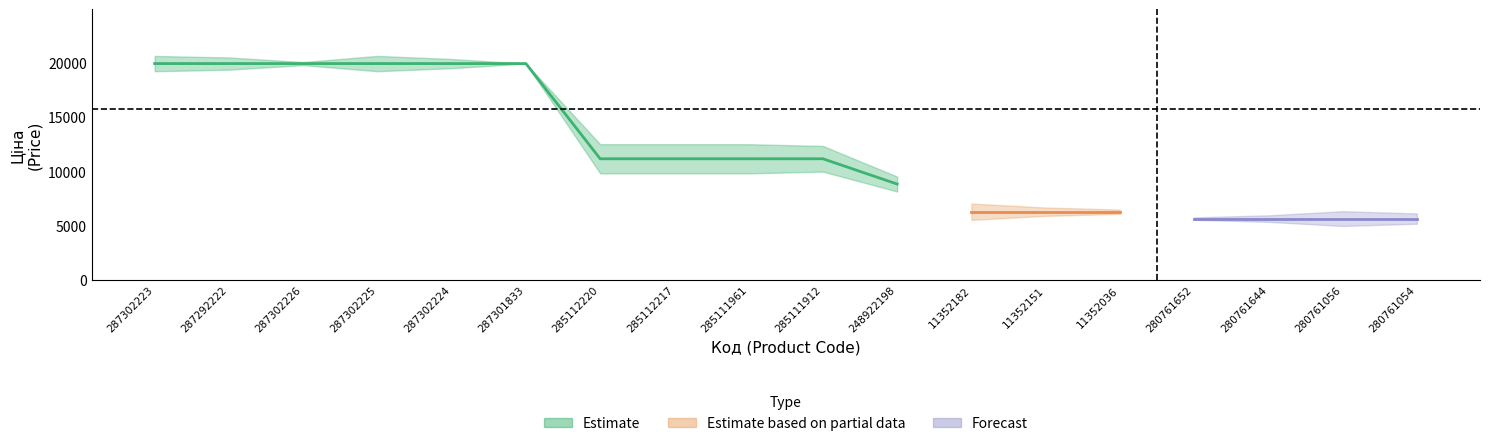

Read the Ціна value at 287302224.

19964.2